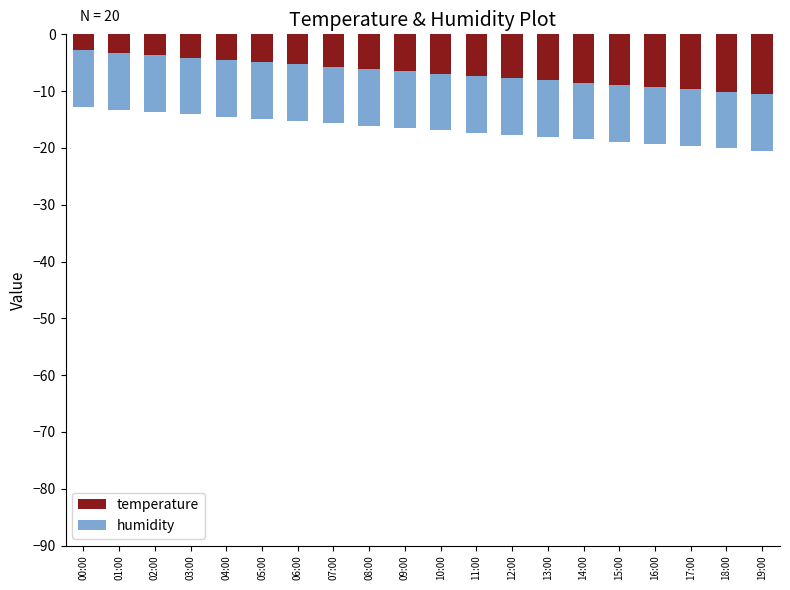

What is the label of the 1st bar from the left?

00:00